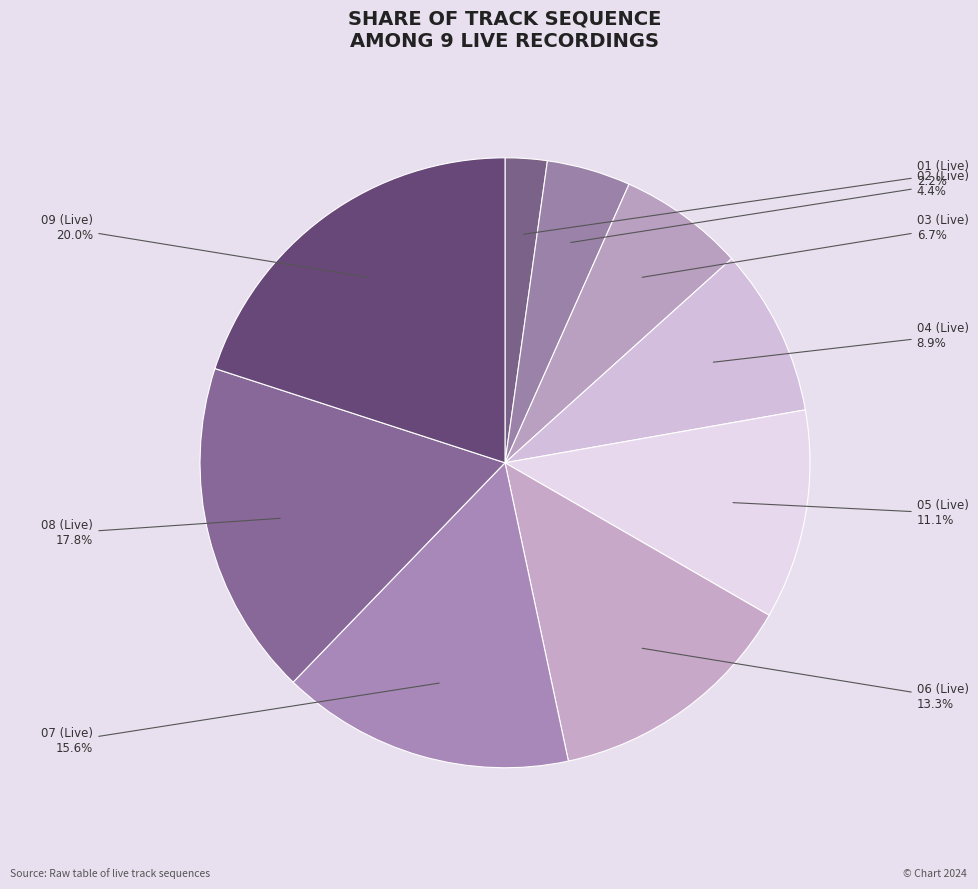

How many segments does this pie chart have?

9